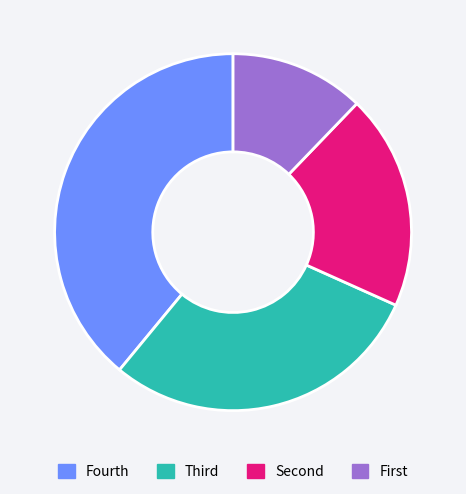

Count the number of slices in the pie.

4